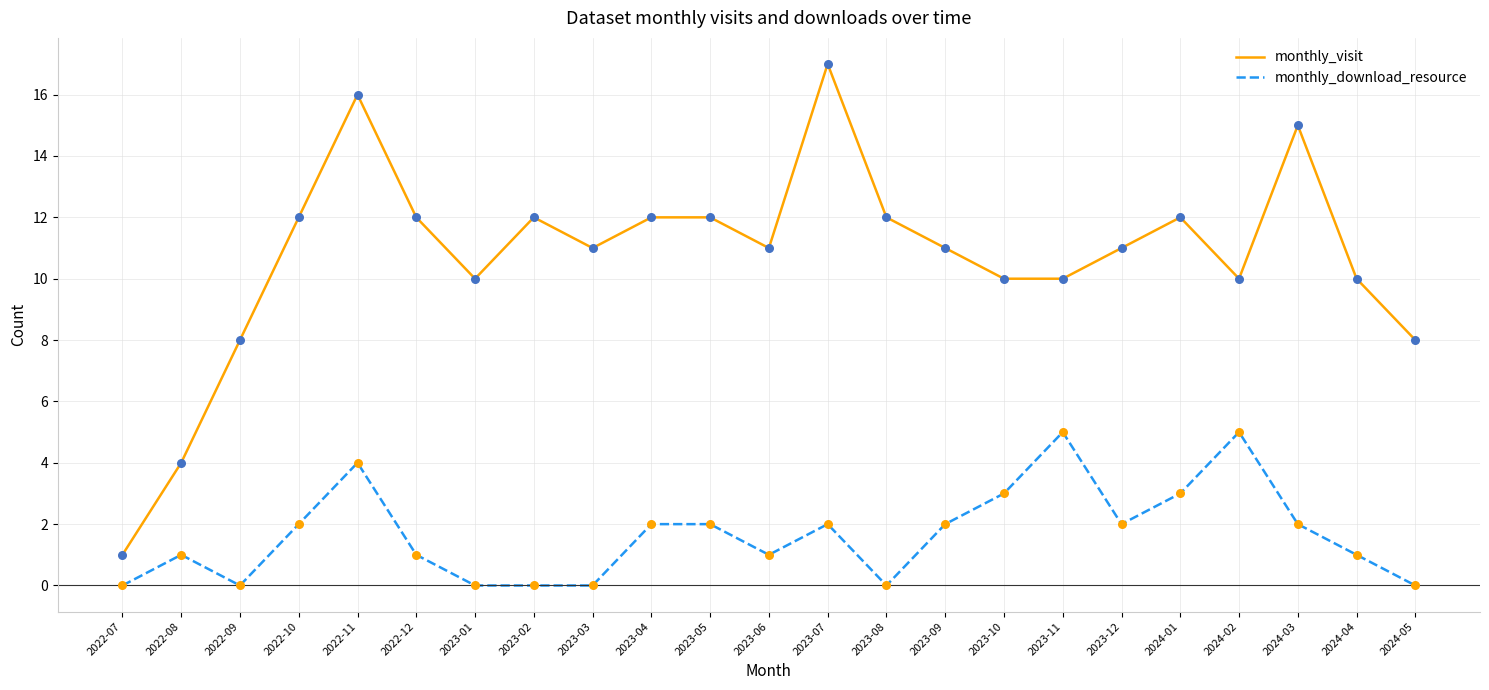

What is the spread (max minus min) of values at 2023-08?

12